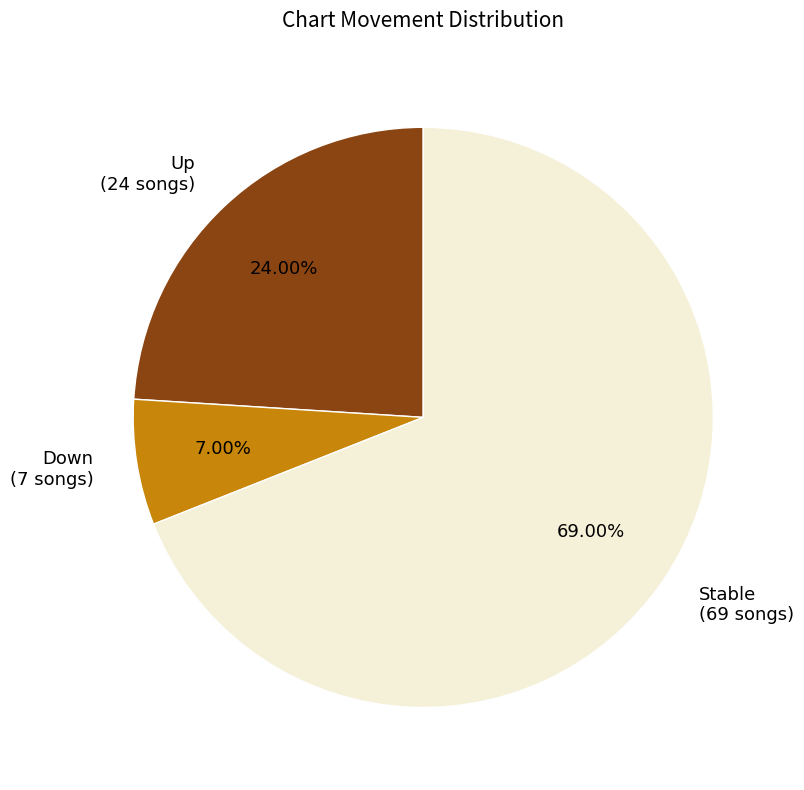

What is the ratio of the value at Up (24 songs) to the value at Stable (69 songs)?

0.3